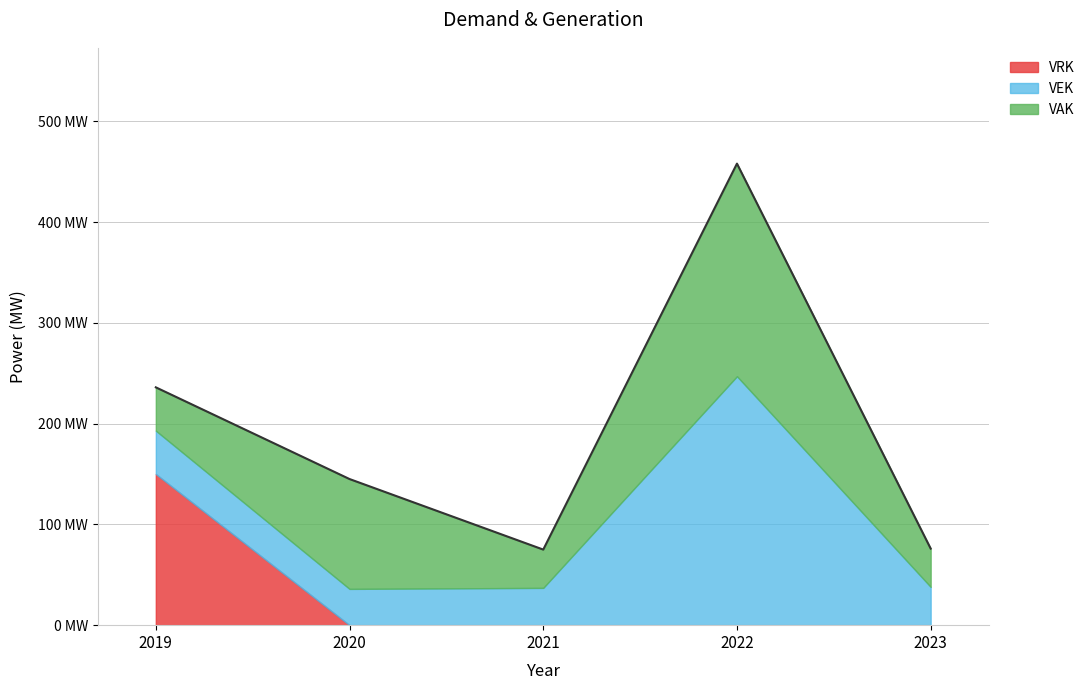

What is the sum of all VEK values?

401